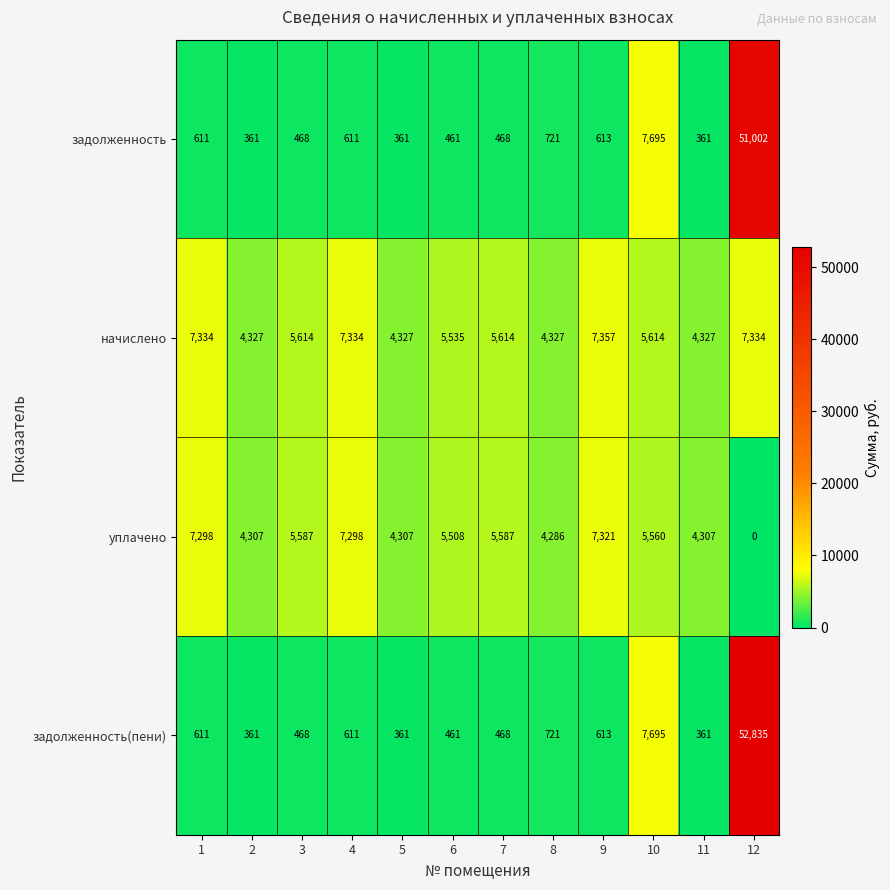

True or false: начислено has a value of 2474 at 7.

False